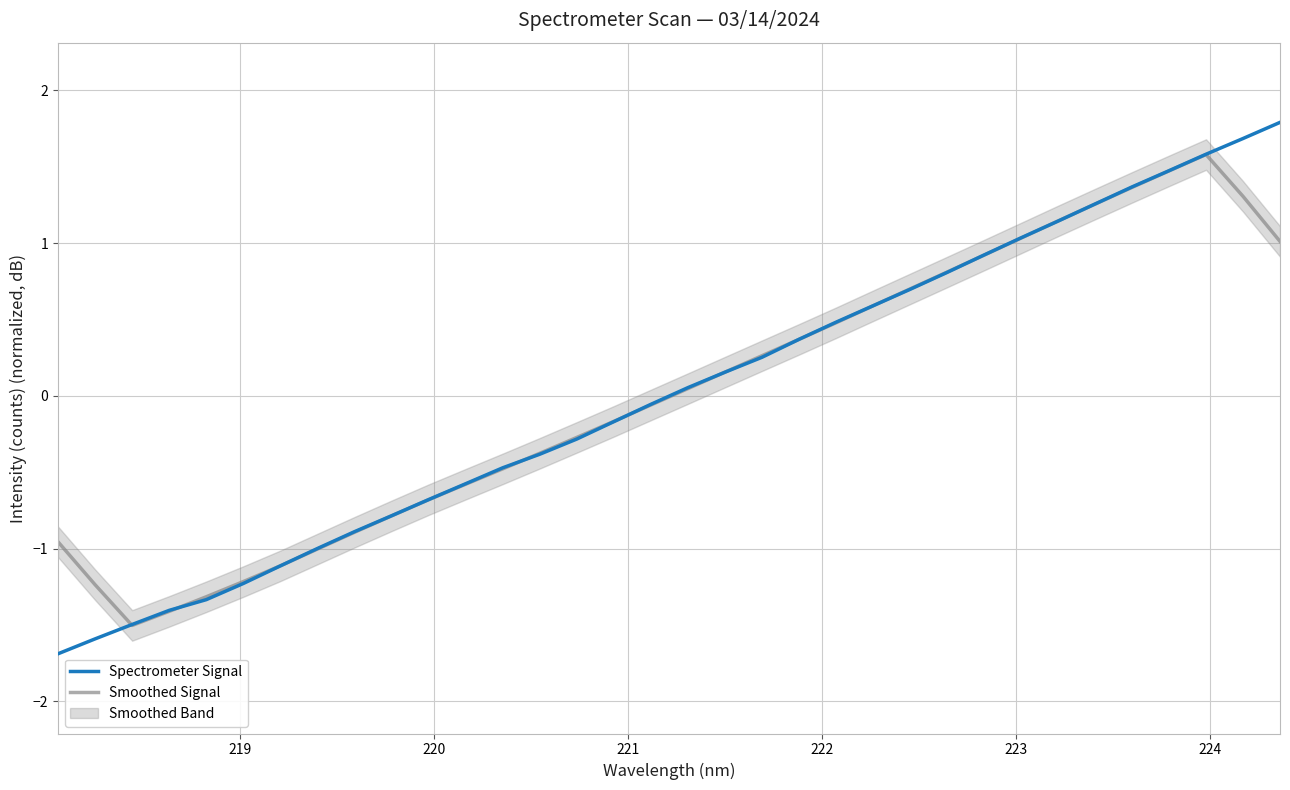

Which series has the largest range (max minus min)?

Spectrometer Signal